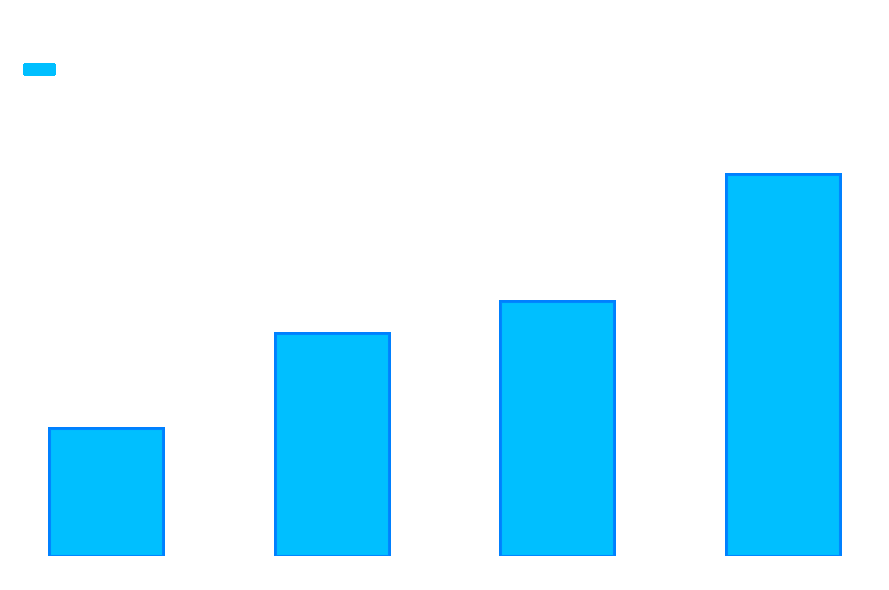

Does the chart contain stacked bars?

No